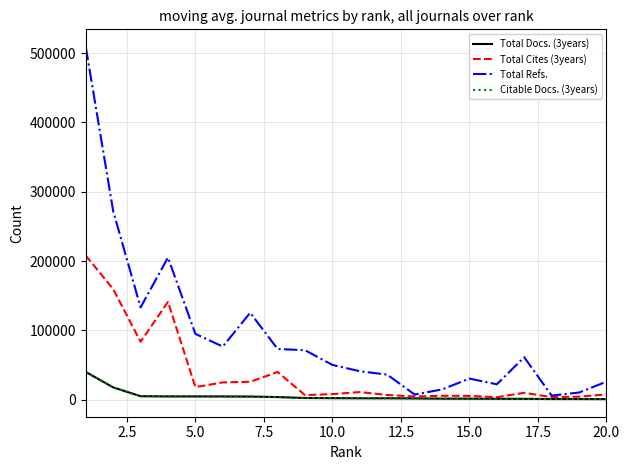

True or false: Total Docs. (3years) and Total Refs. cross at least once.

False